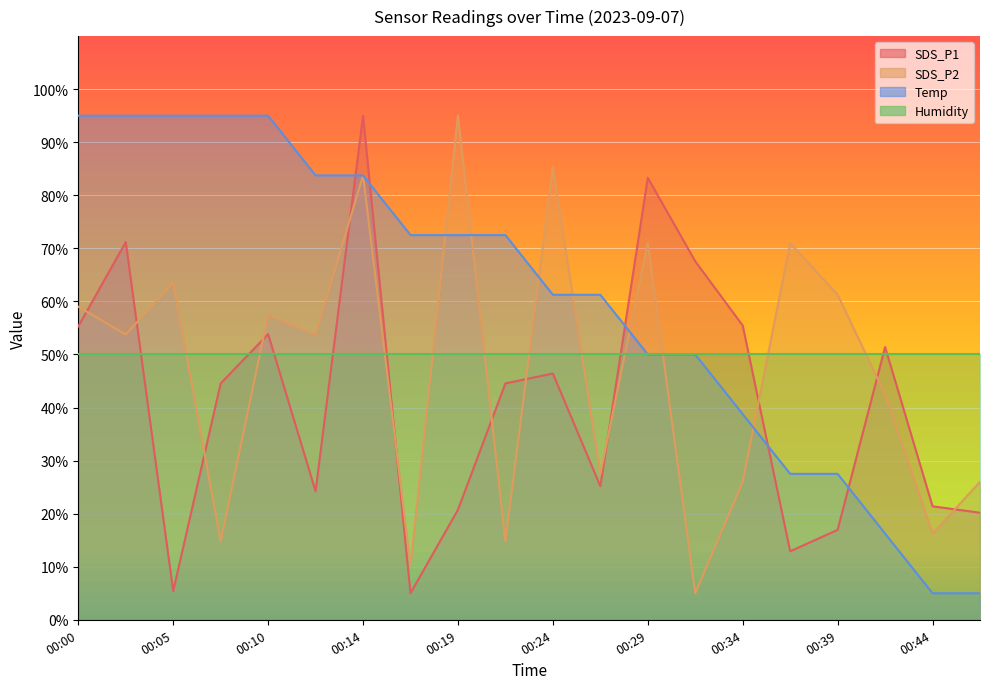

What is the greatest value displayed?

95.0